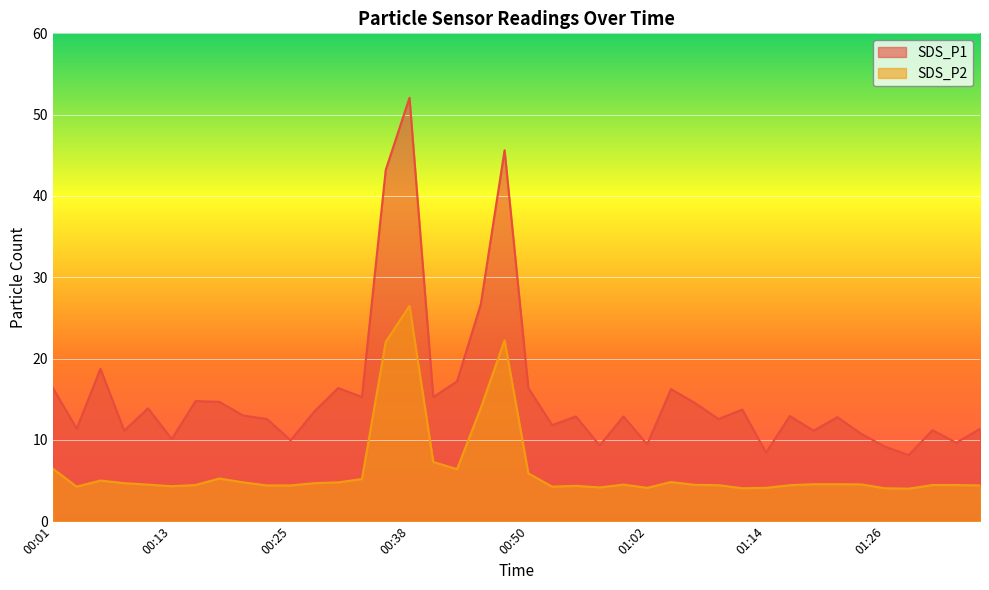

Where is the first local maximum for SDS_P1?

00:05